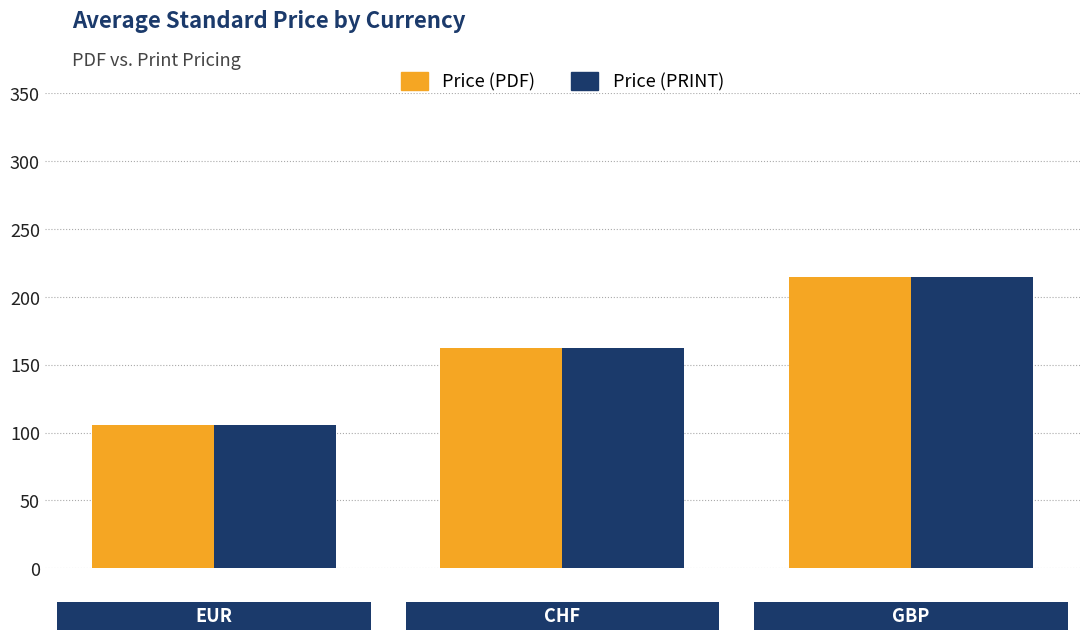

Count the number of data series in this chart.

2